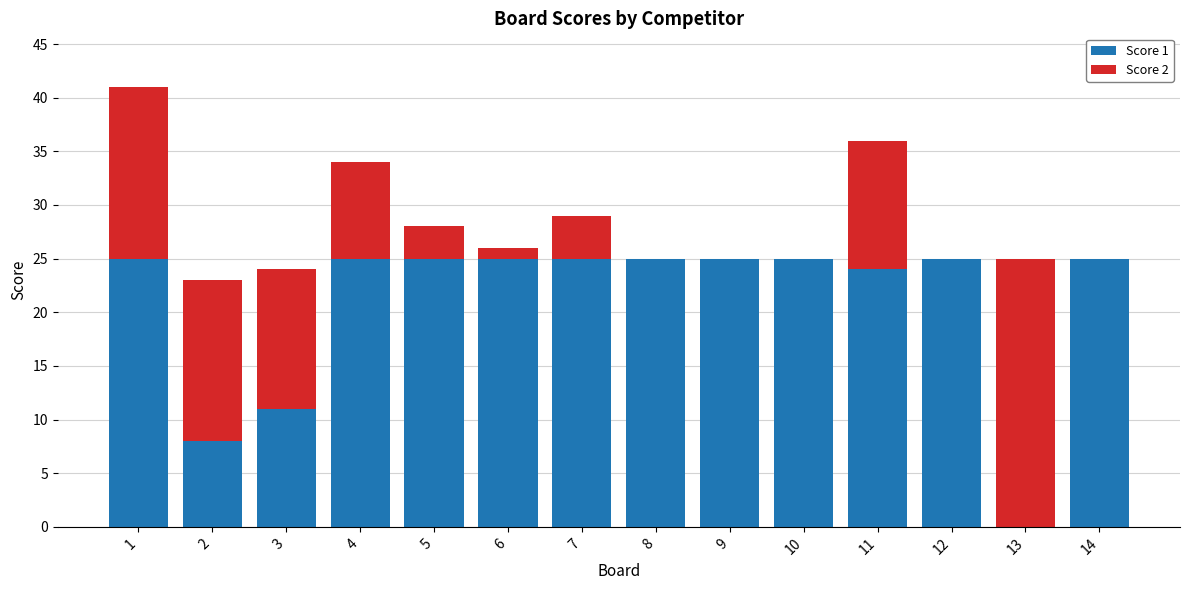

What is the total value across all series at 7?

29